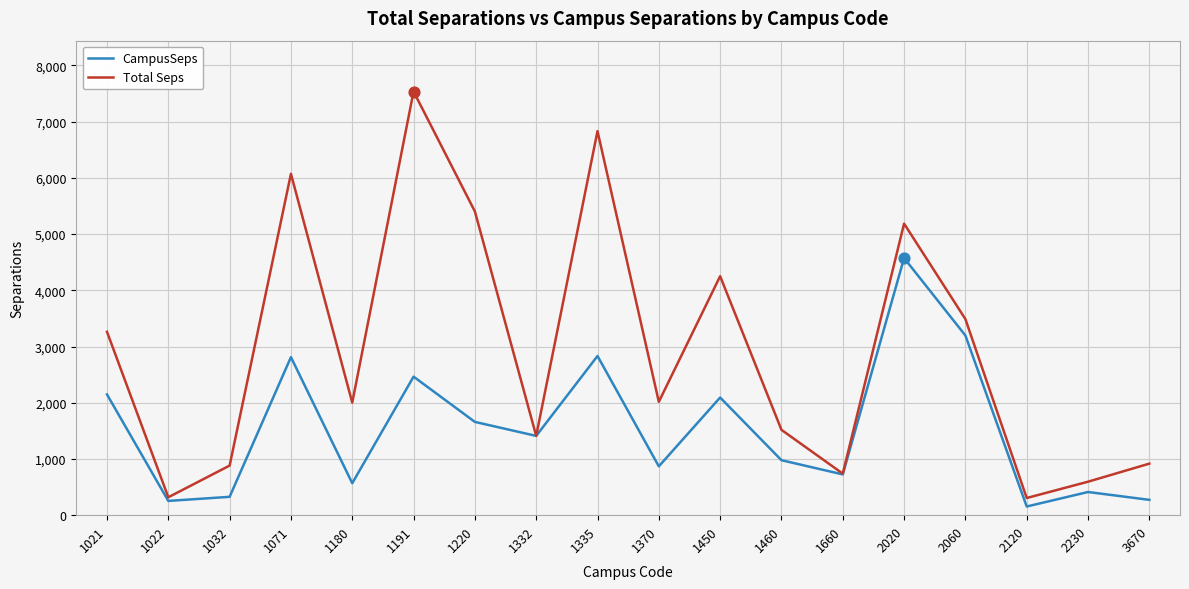

Which series changed the most between 1370 and 2120?

Total Seps